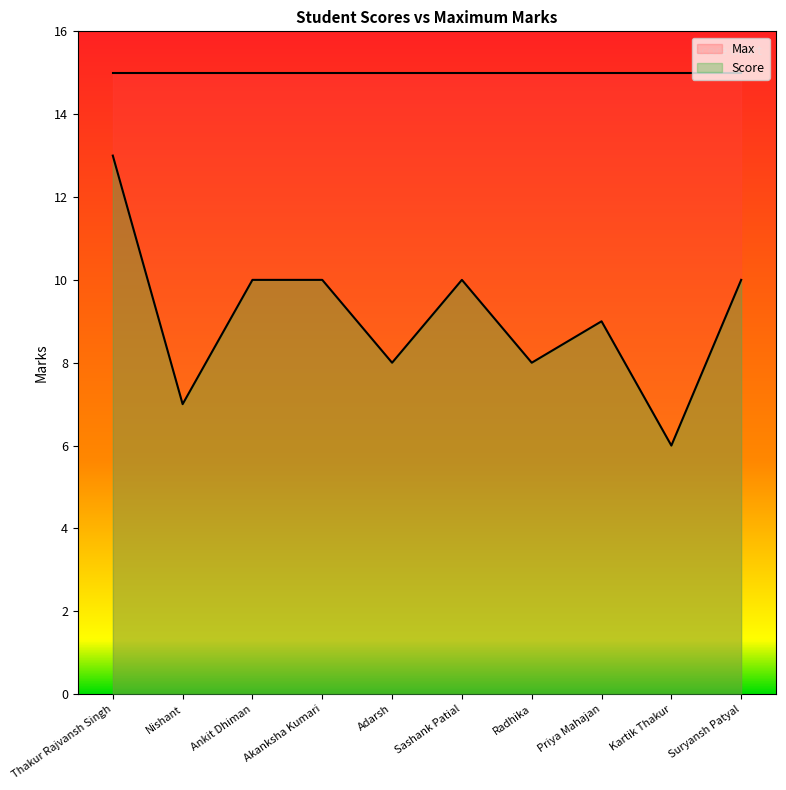

The chart shows a value of 4 at Nishant. True or false?

False